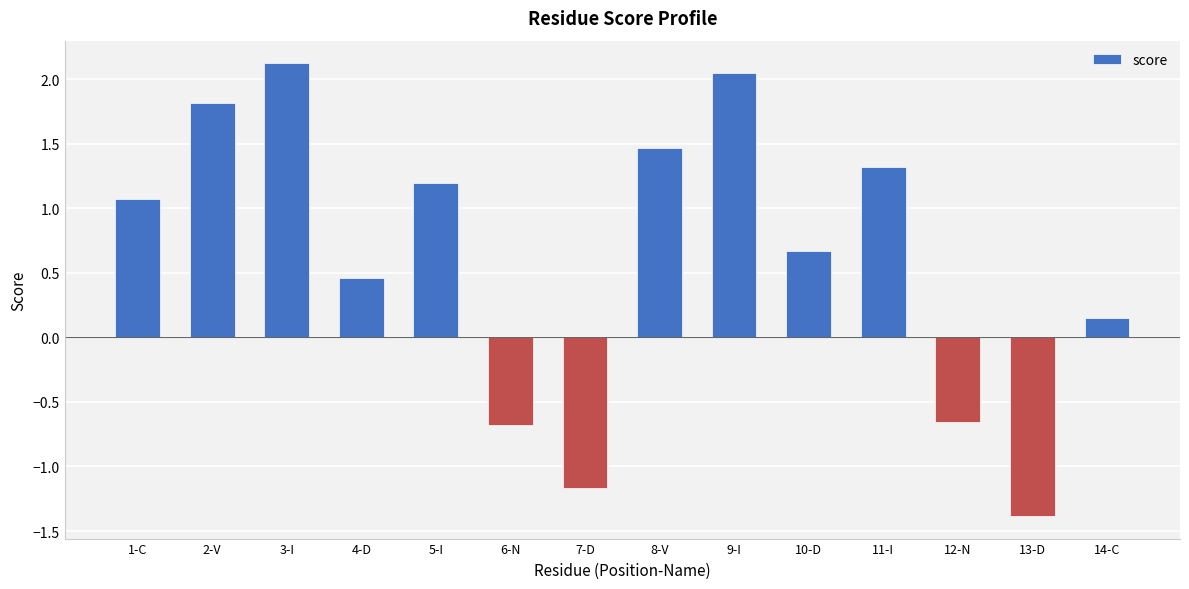

How many values exceed 1?

7